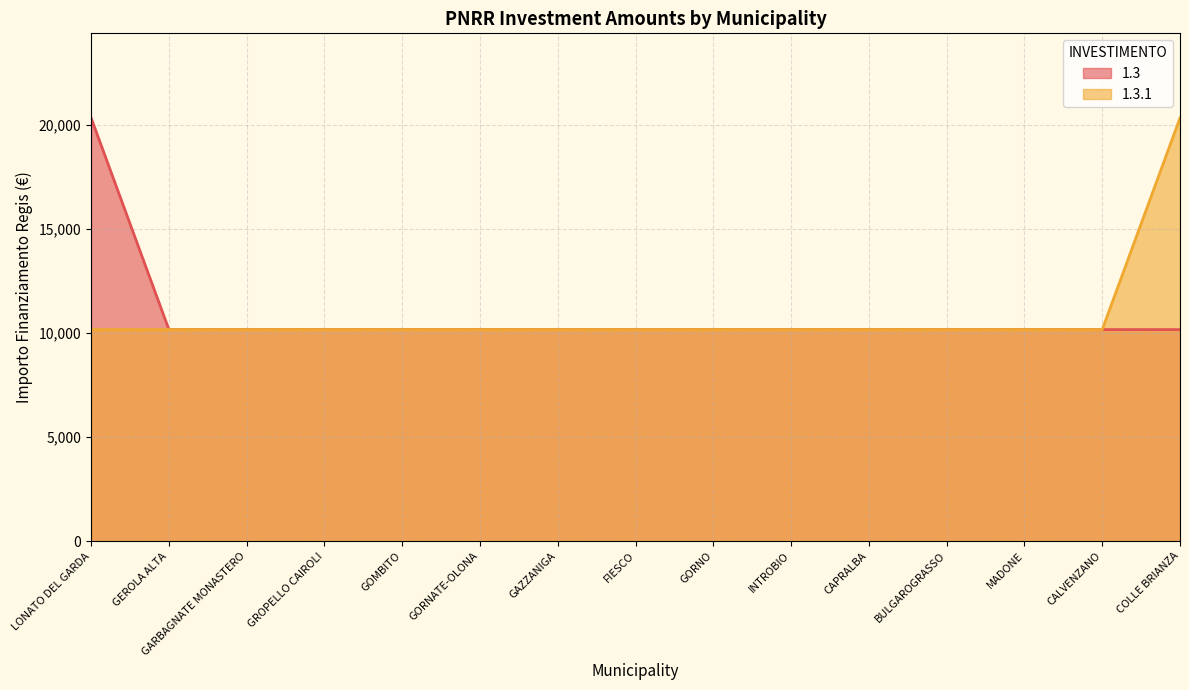

Is the value of 1.3 at CAPRALBA greater than the value of 1.3.1 at GOMBITO?

No